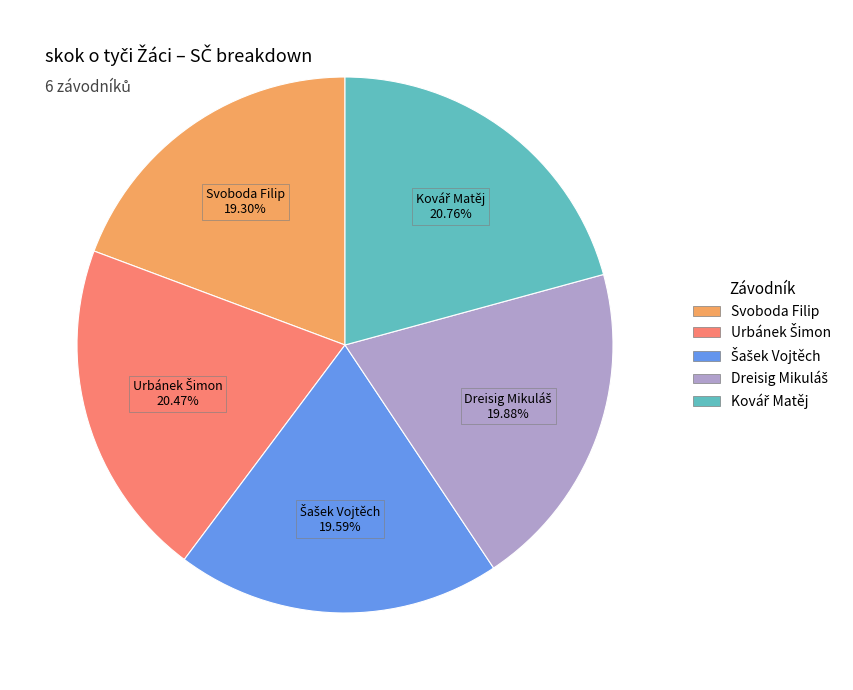

Is there a majority slice in this chart?

No